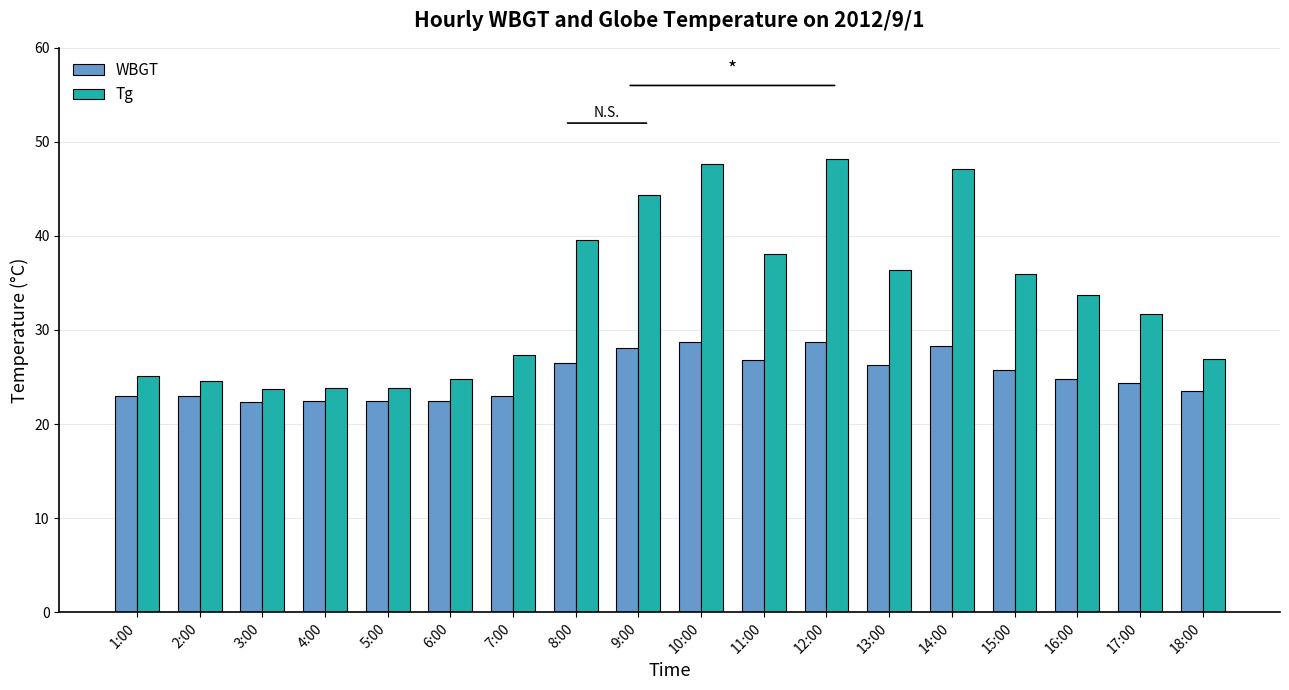

What are all the series names shown in the legend?

WBGT, Tg